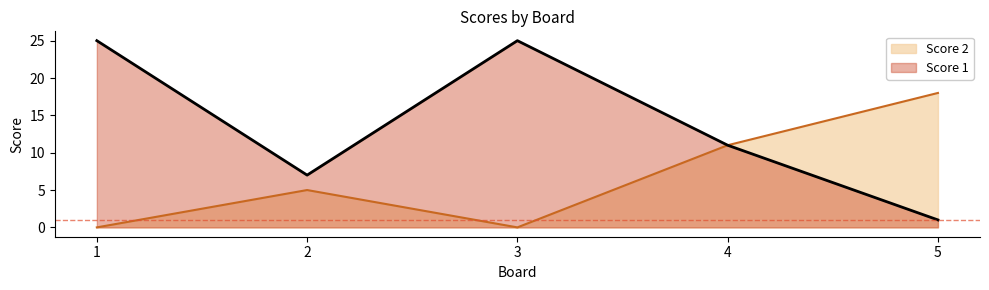

At 5, list the series in order from largest to smallest.

Score 2, Score 1